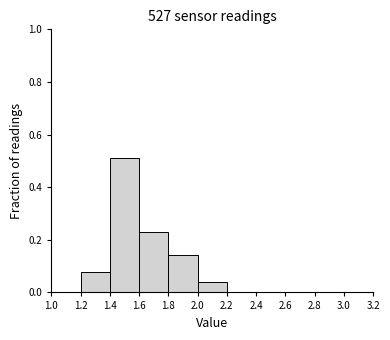

Reading left to right, transcribe this chart: for each bar, give the range it covers on the x-axis and its height. The values are not printed on the chart, so give them approximately, as read against the axis.

1.0 to 1.2: 0
1.2 to 1.4: 0.08
1.4 to 1.6: 0.52
1.6 to 1.8: 0.24
1.8 to 2.0: 0.14
2.0 to 2.2: 0.04
2.2 to 2.4: 0
2.4 to 2.6: 0
2.6 to 2.8: 0
2.8 to 3.0: 0
3.0 to 3.2: 0